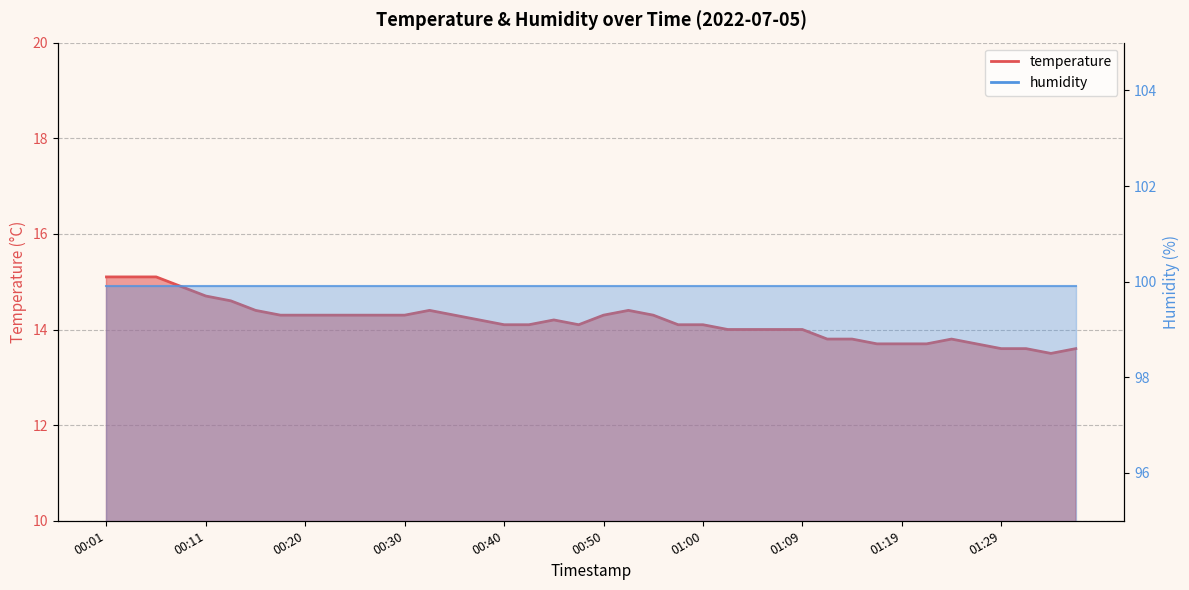

What is the label of the 26th point from the left?

01:02